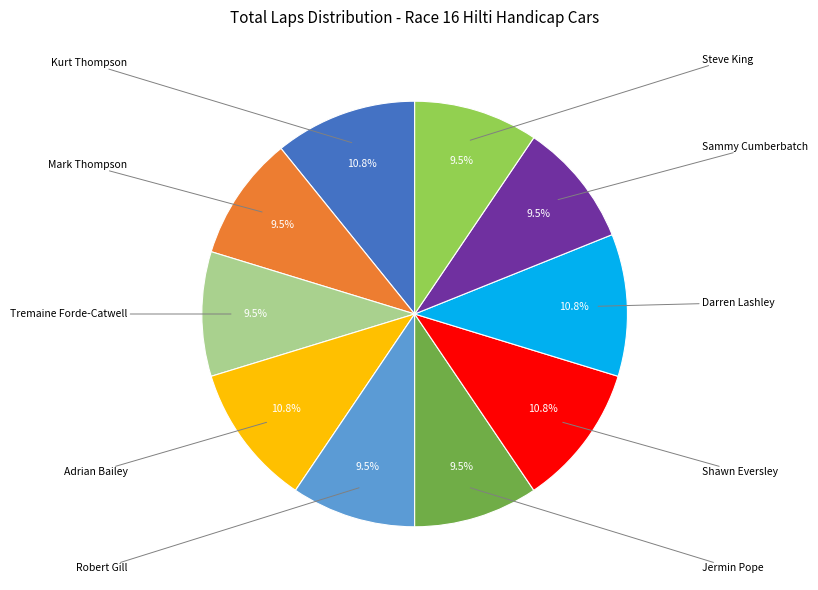

Is there any slice that represents more than half of the pie?

No